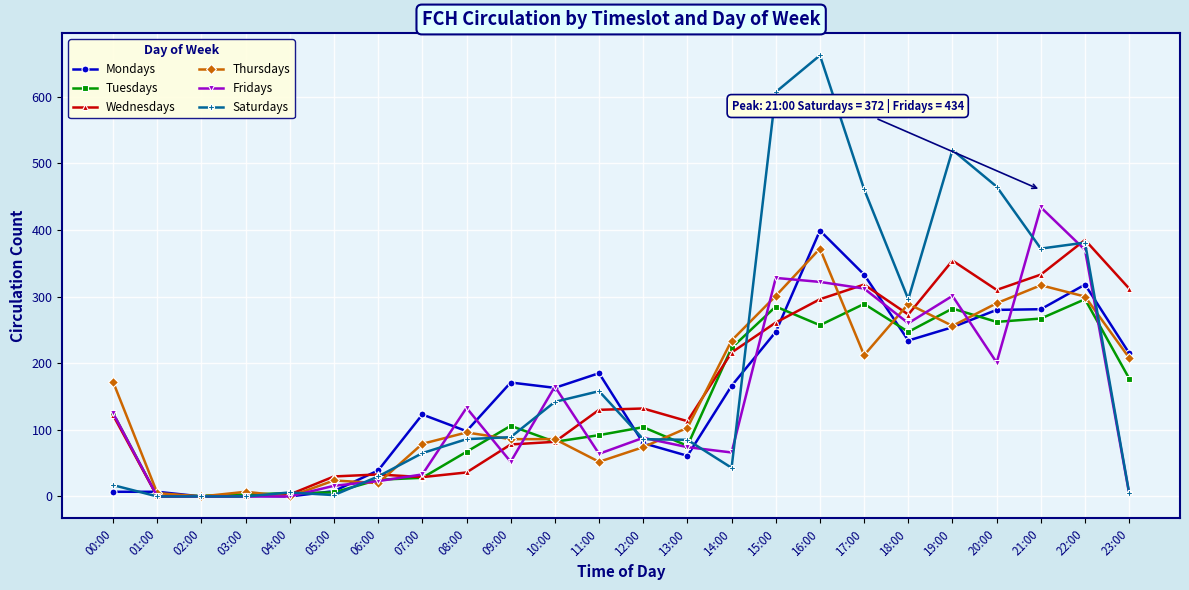

True or false: Tuesdays has a value of 67 at 08:00.

True